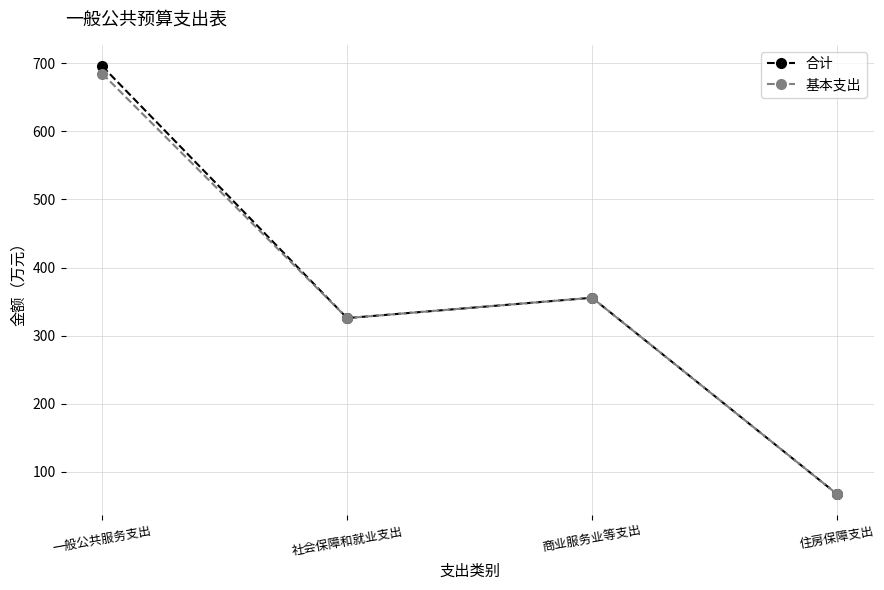

At how many categories does at least one series exceed 473?

1